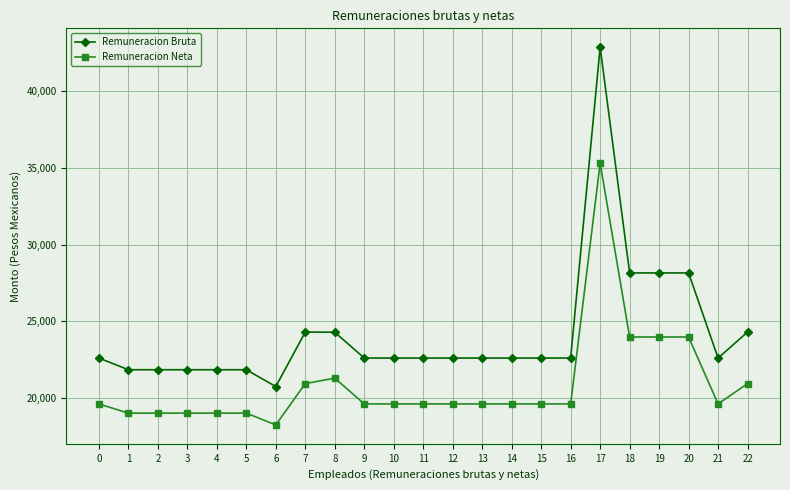

The Remuneracion Bruta series shows 11492.8 at 7. True or false?

False